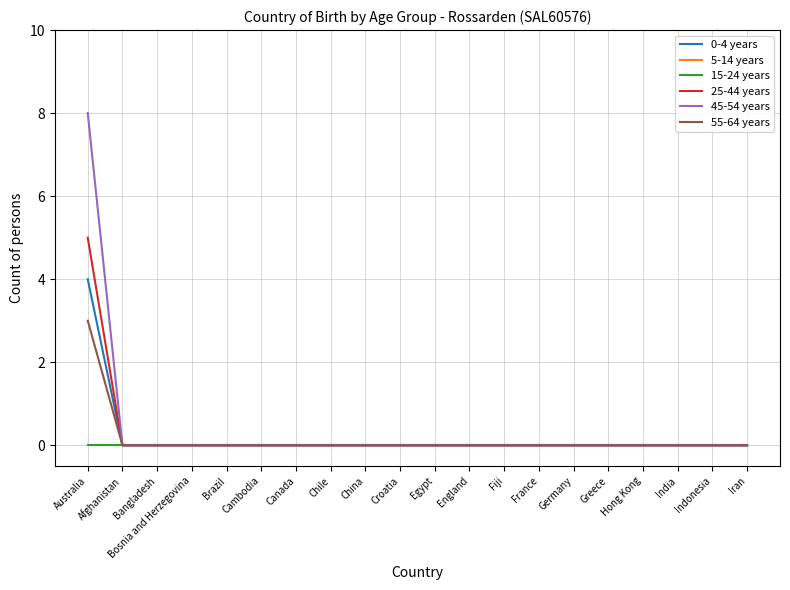

Is the value of 5-14 years at Bosnia and Herzegovina greater than the value of 15-24 years at Croatia?

No